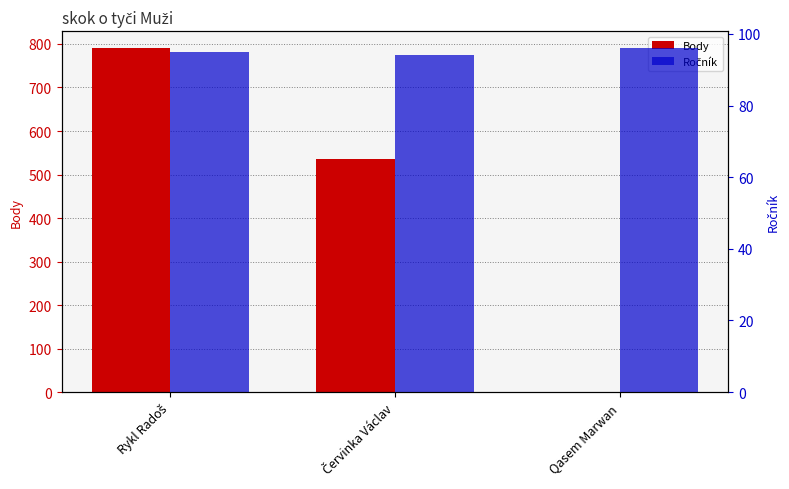

True or false: Ročník has a value of 28 at Rykl Radoš.

False